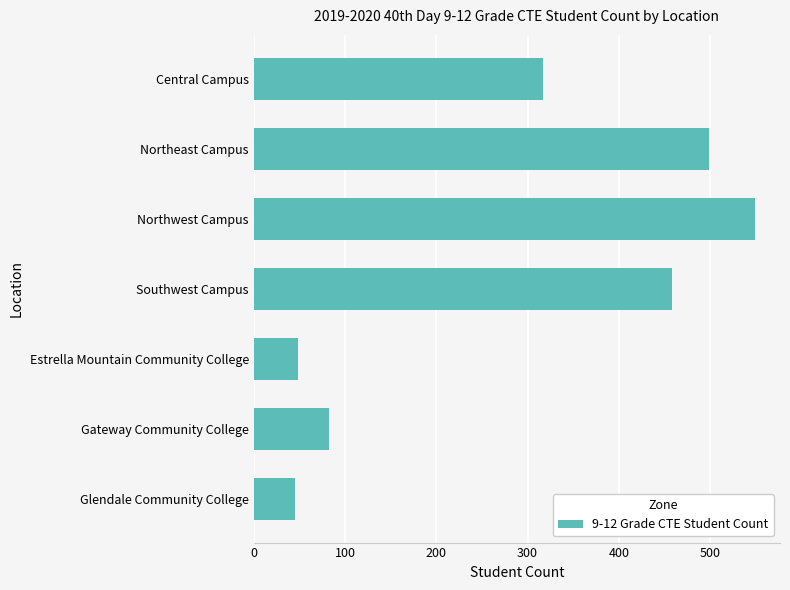

The chart shows a value of 20 at Estrella Mountain Community College. True or false?

False